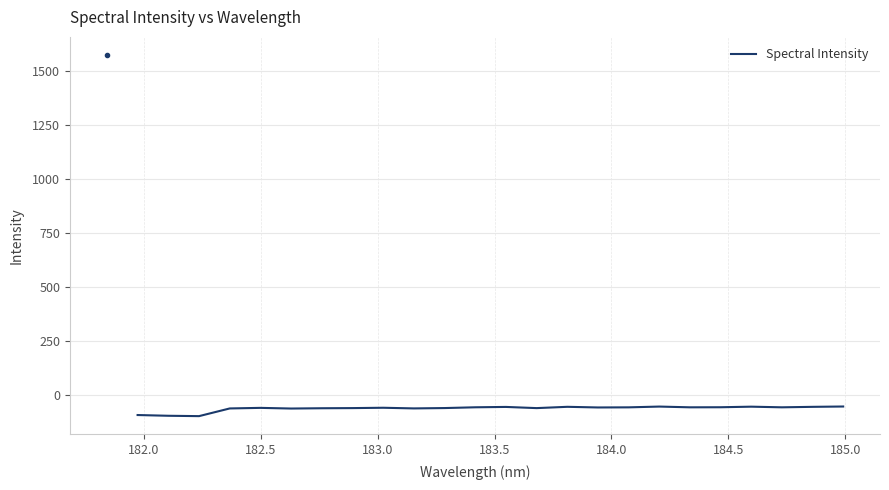

Count the number of categories in the chart.

24